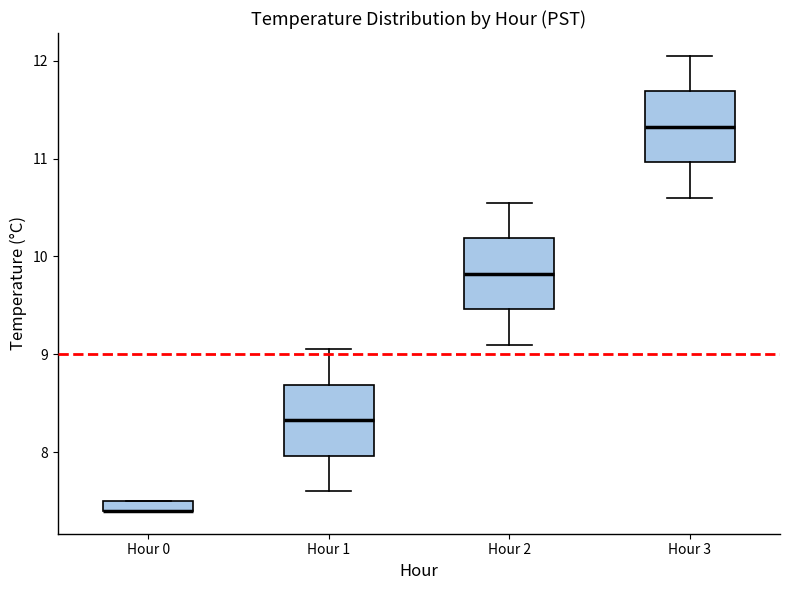

Where does the upper whisker of the box for Hour 2 end on the y-axis? The values are not printed on the chart, so give them approximately, as read against the axis.

10.6